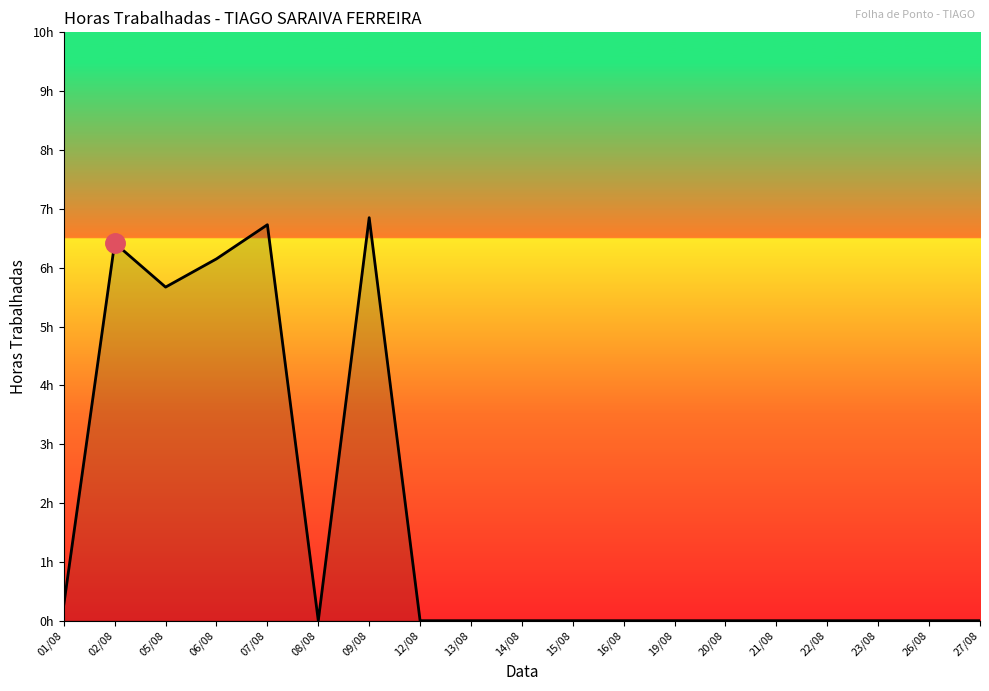

Does the chart have visible grid lines?

No